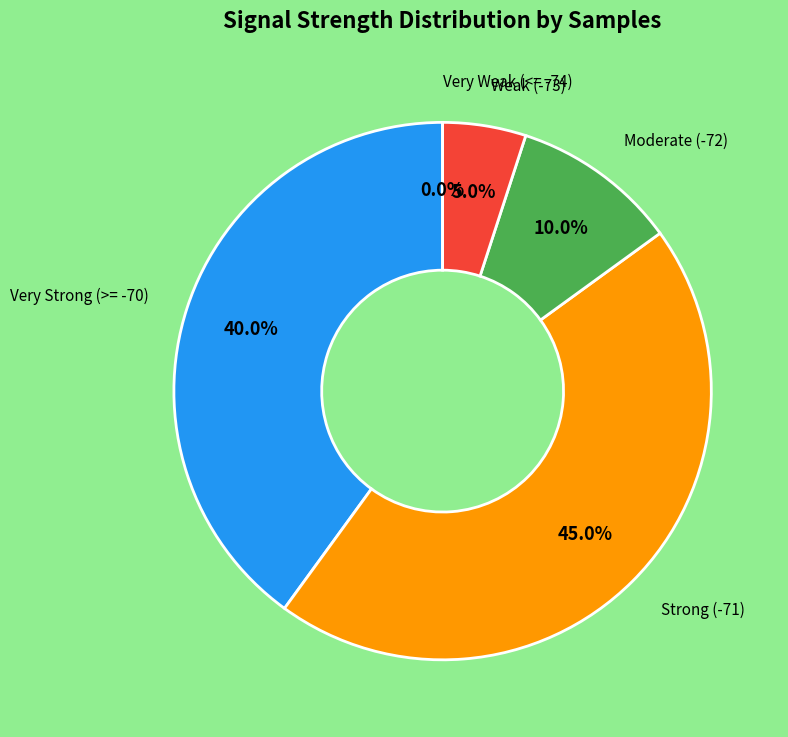

The 7 slice represents 1% of the pie. True or false?

False